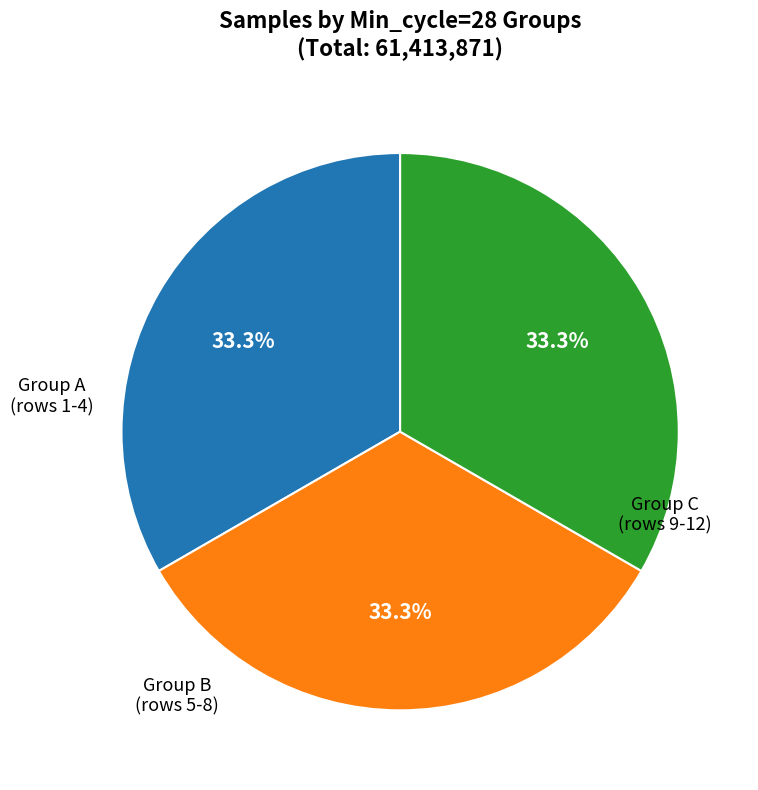

Does any single category account for the majority?

No